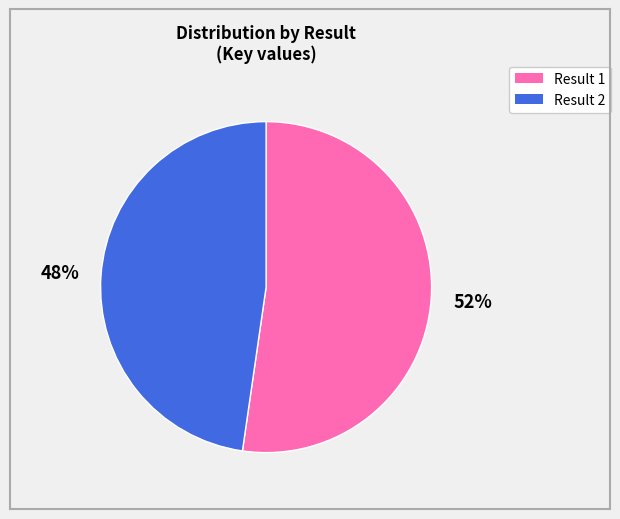

How many segments does this pie chart have?

2